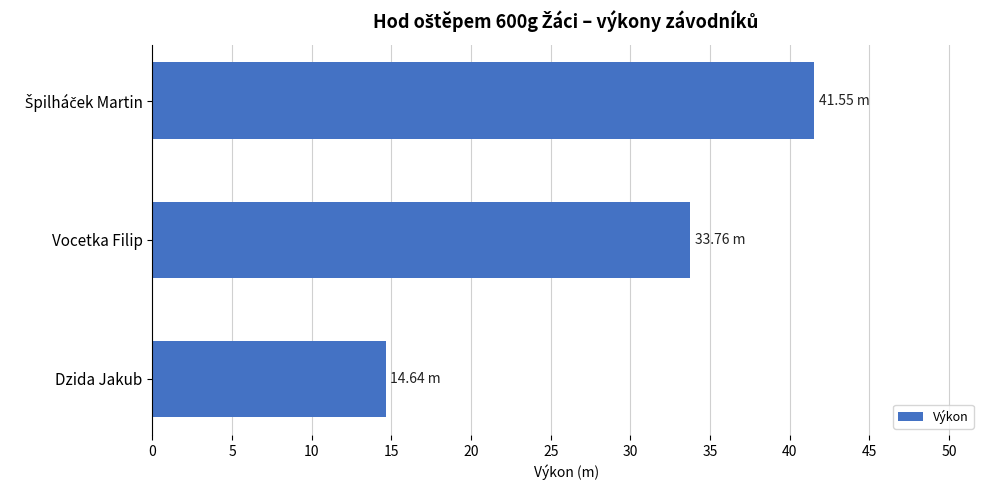

What is the ratio of the value at Vocetka Filip to the value at Dzida Jakub?

2.3